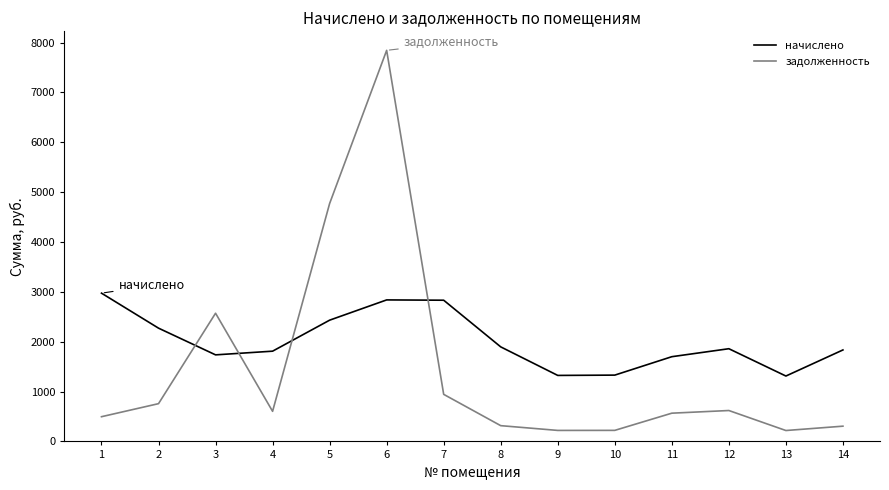

The задолженность series shows 351.0 at 4. True or false?

False